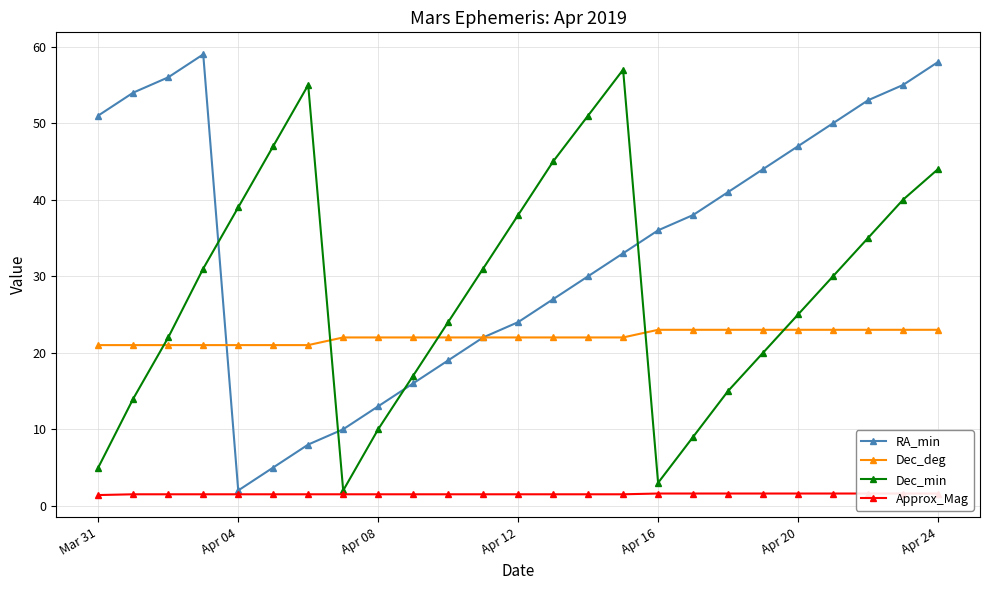

What is the minimum value shown in the chart?

1.4